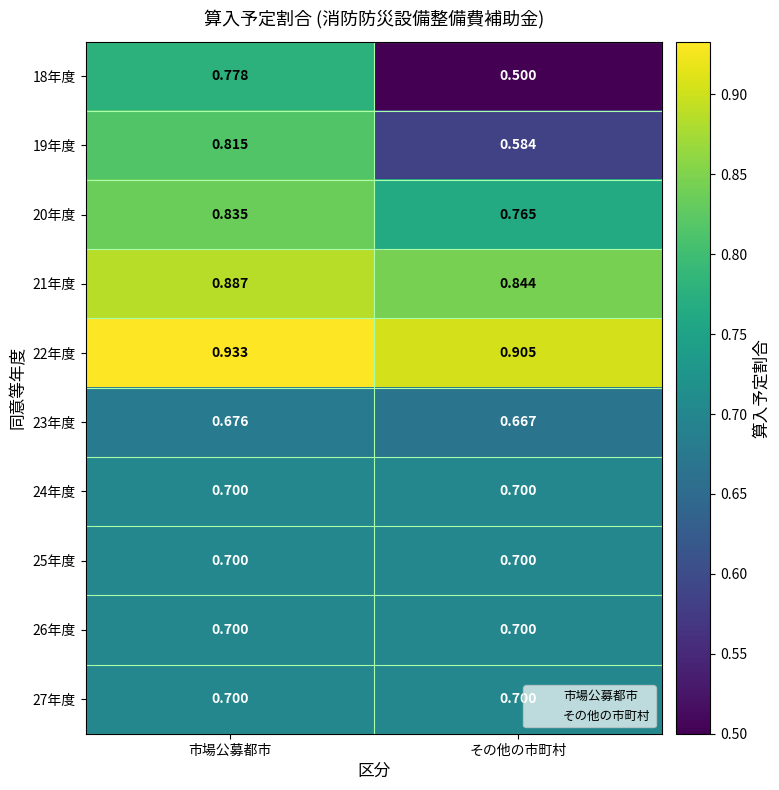

Is the value of 21年度 at 市場公募都市 greater than the value of 23年度 at その他の市町村?

Yes